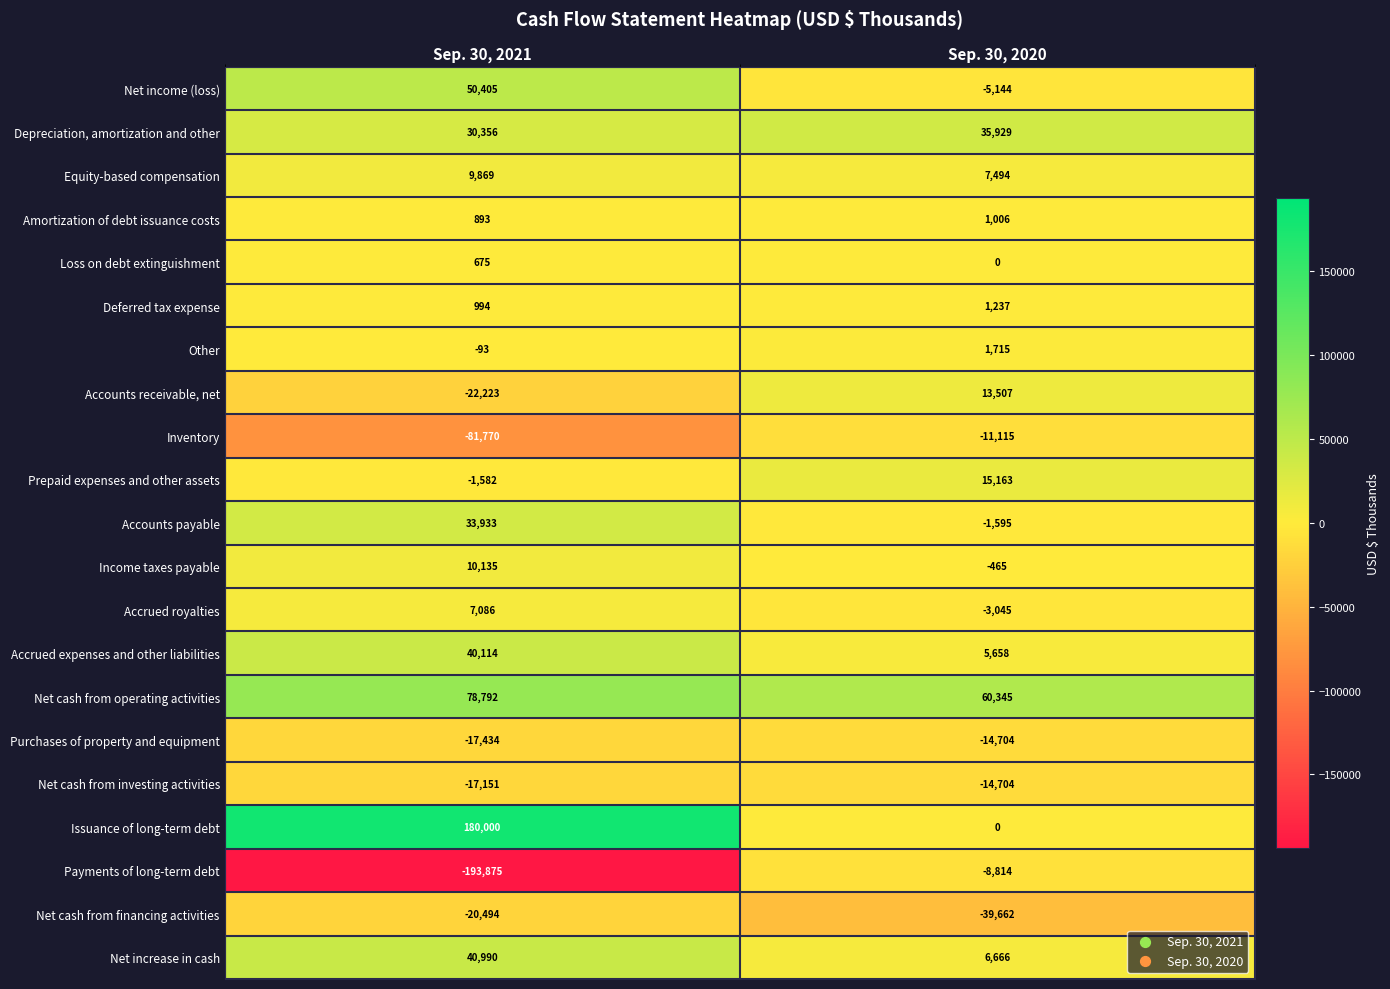

Which series has the widest spread of values?

Payments of long-term debt